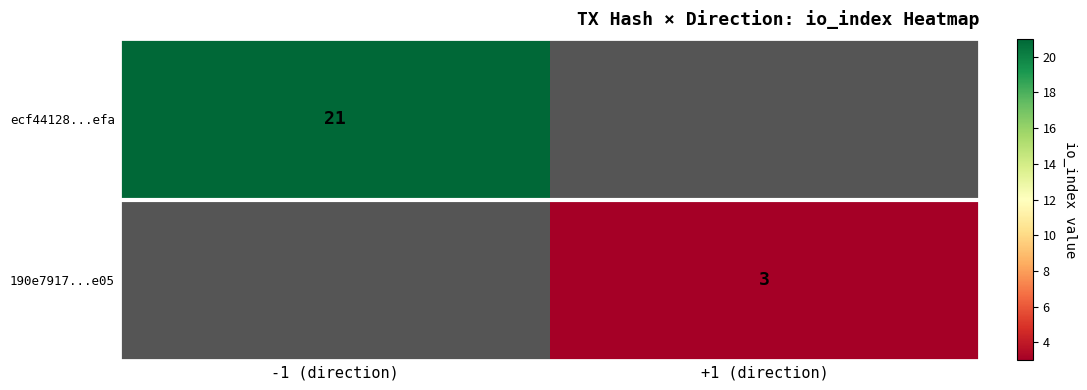

List the labels in order of ecf44128...efa value, largest first.

-1 (direction), +1 (direction)